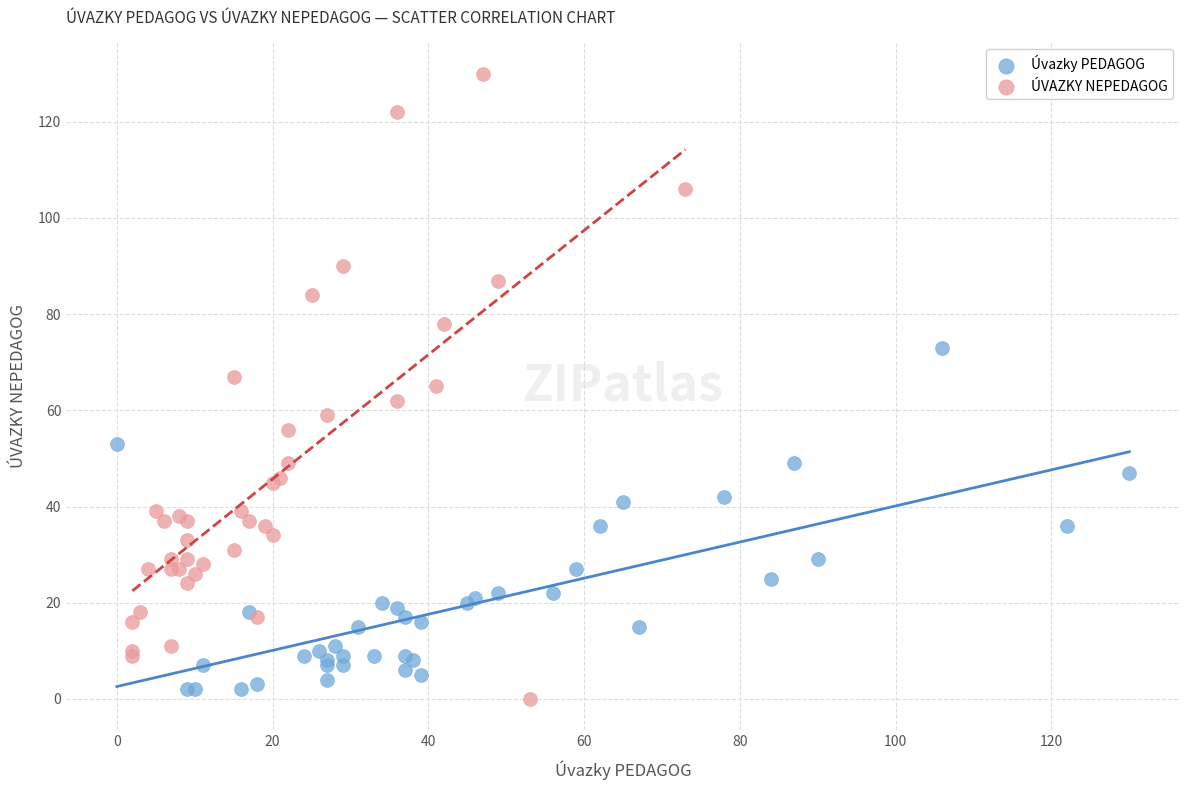

Which series has the widest spread of Y values?

ÚVAZKY NEPEDAGOG